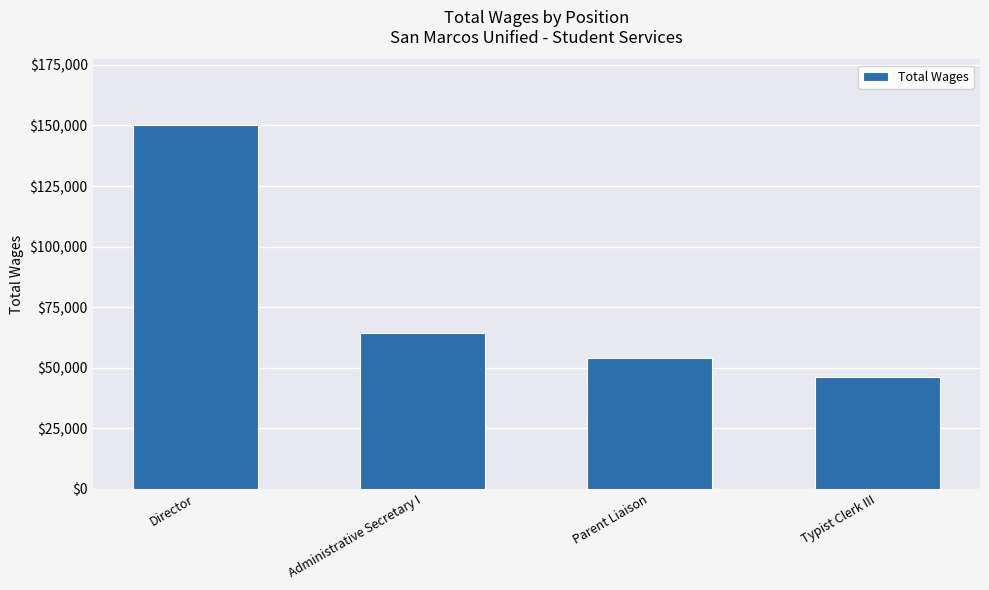

List the labels in order of value, smallest first.

Typist Clerk III, Parent Liaison, Administrative Secretary I, Director